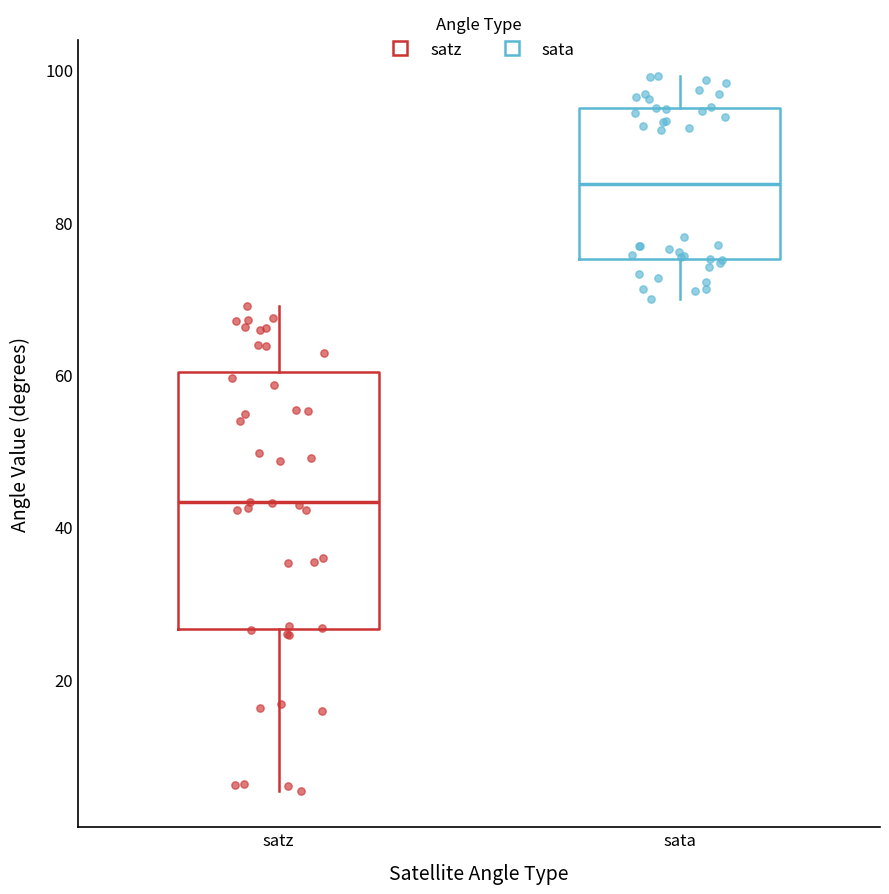

Reading left to right, transcribe this box plot: for each box, give where its median line is, the range the box spans, and where its two whiskers end, as read against the y-axis. The values are not printed on the chart, so give them approximately, as read against the axis.

satz: median 44, box 26 to 60, whiskers 6 to 68
sata: median 86, box 76 to 96, whiskers 70 to 100